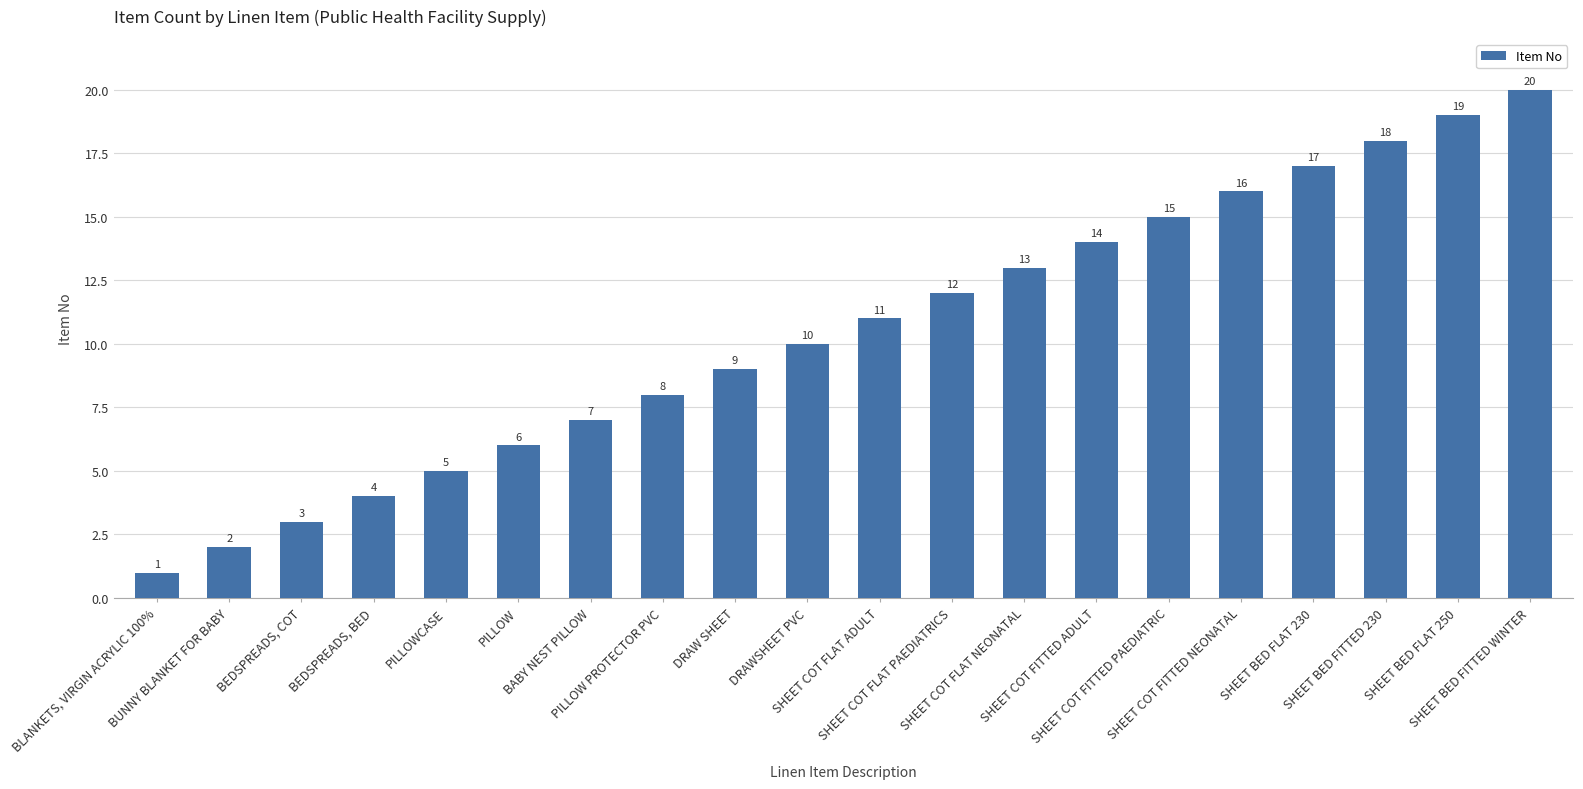

Which category has the lowest value across all series?

BLANKETS, VIRGIN ACRYLIC 100%